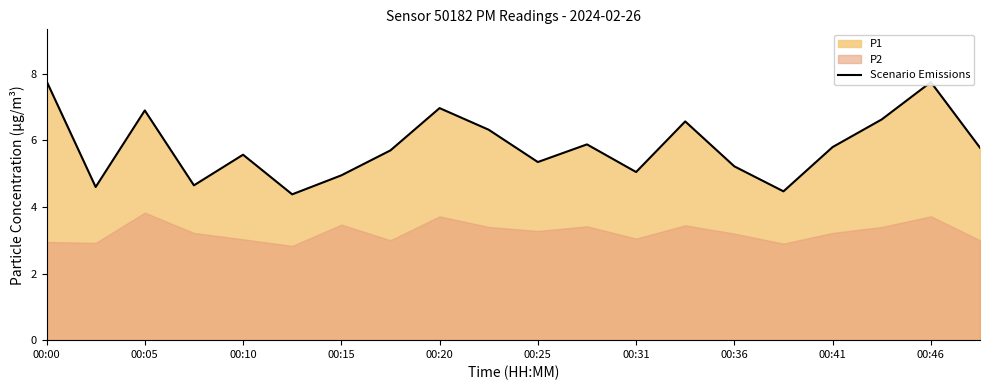

What is the value of the 14th point from the left?

6.6